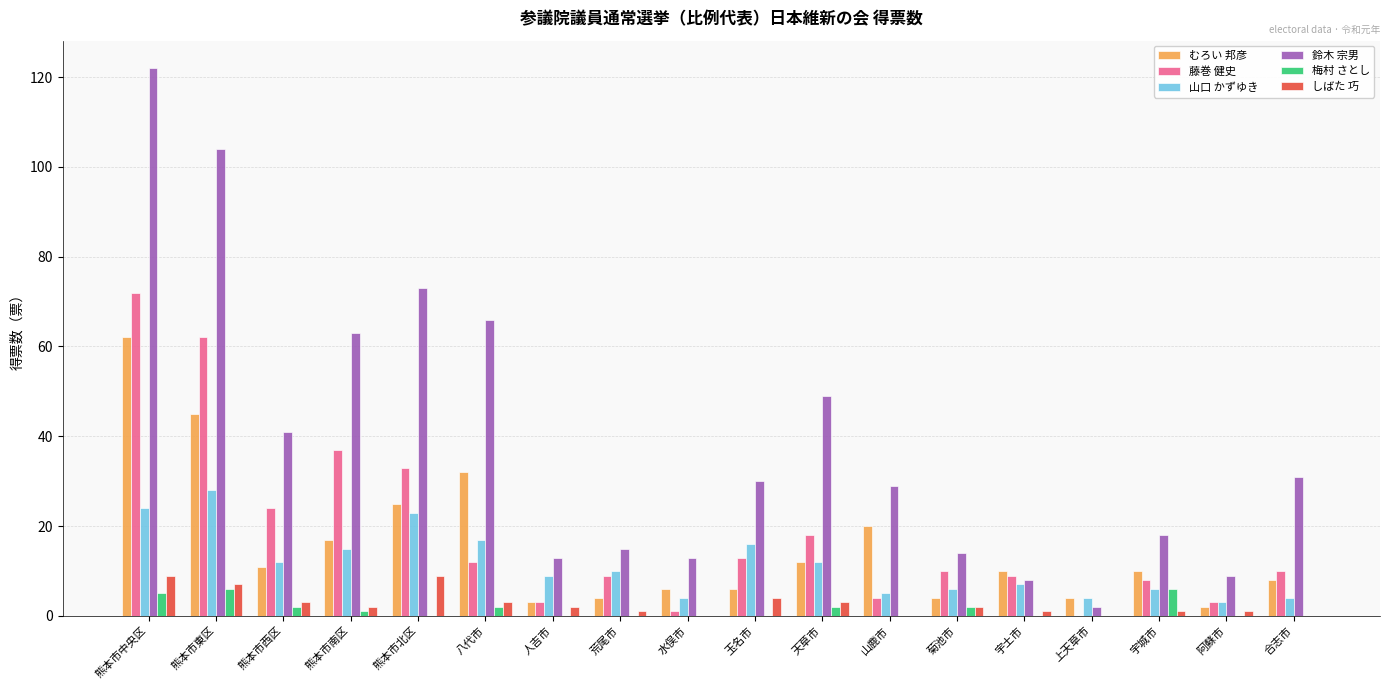

Is the value of 山口 かずゆき at 上天草市 greater than the value of むろい 邦彦 at 天草市?

No